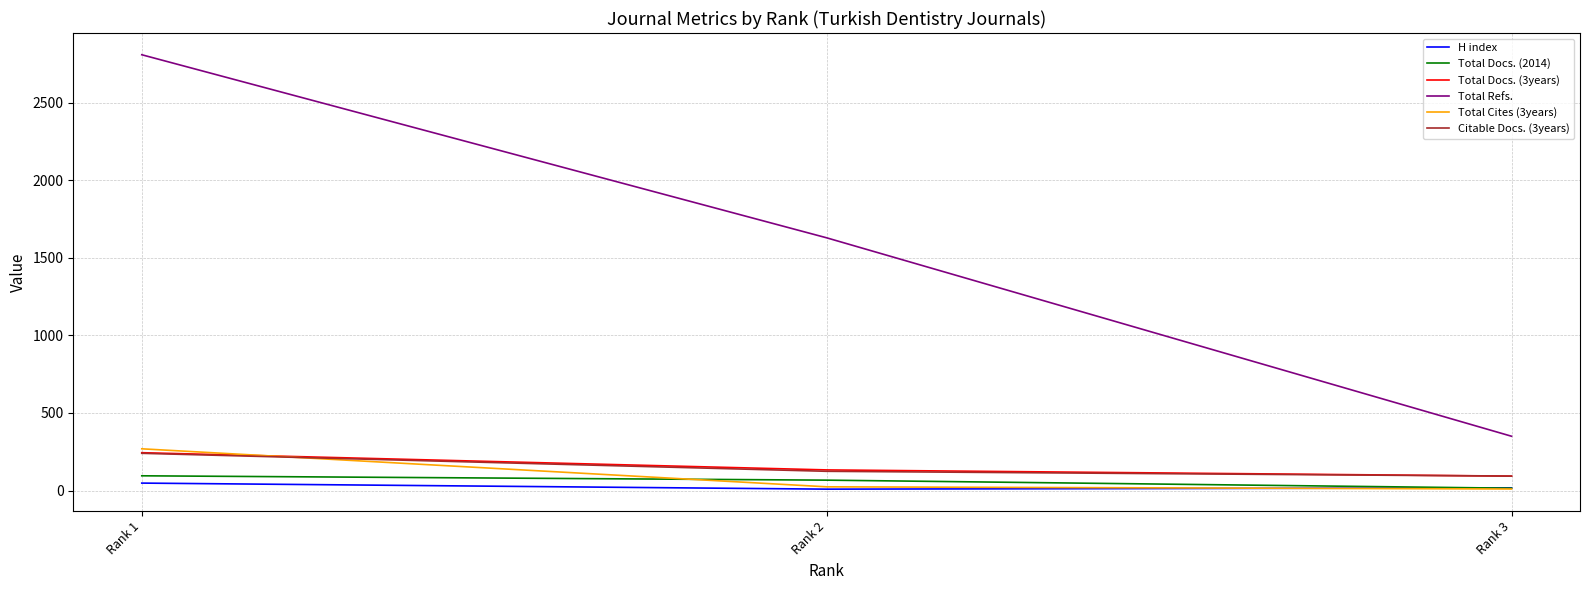

Which series has the largest total across all categories?

Total Refs.